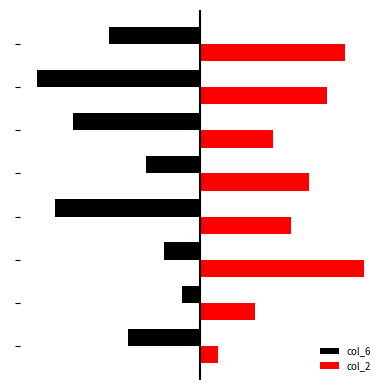

Rank the series by their maximum value, from highest to lowest.

col_2, col_6